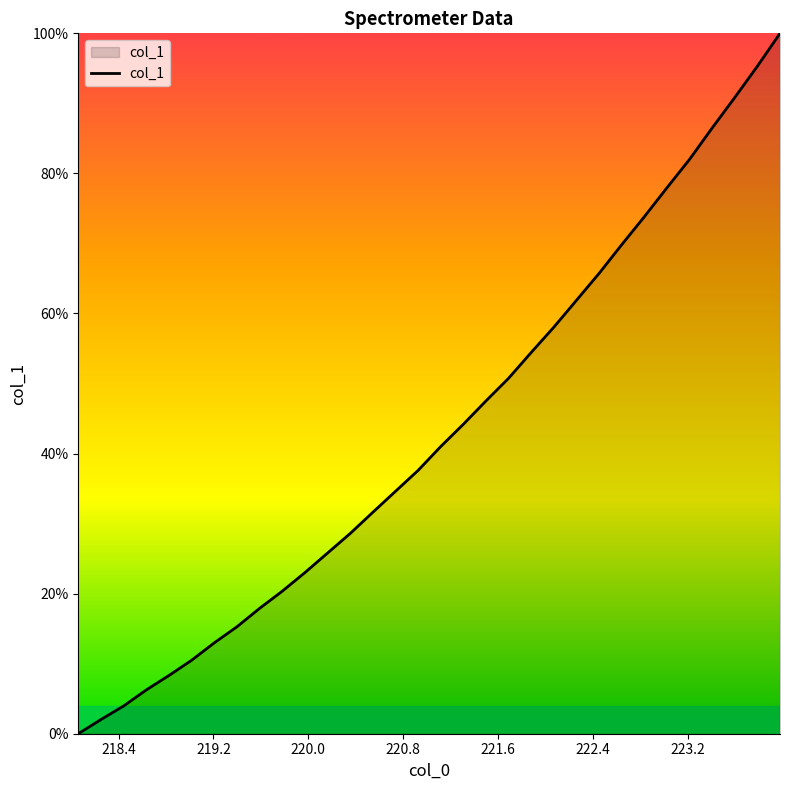

What is the greatest value displayed?

100.0